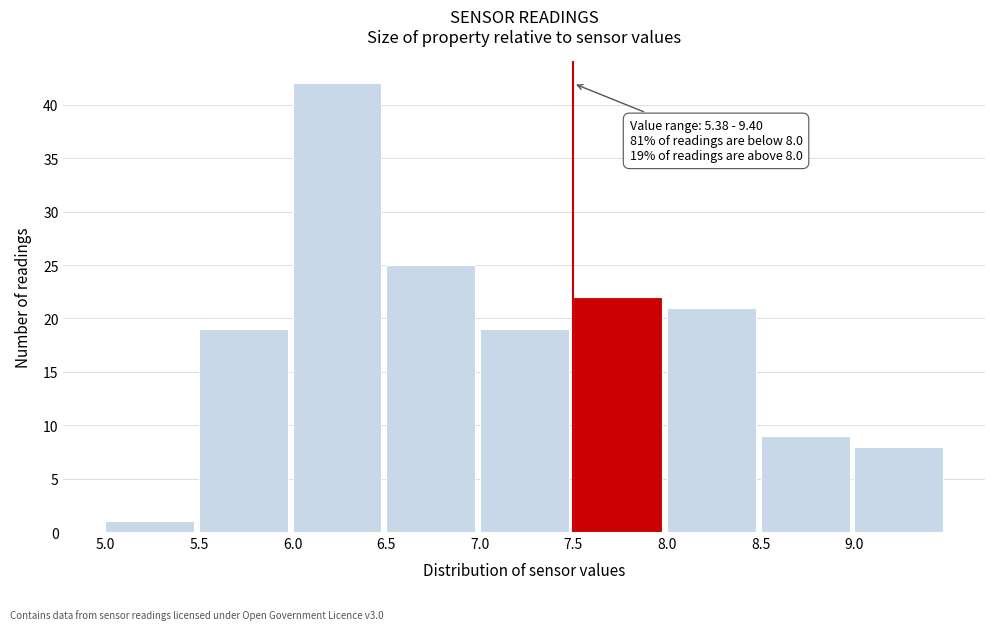

Which range on the x-axis has the tallest bar?

6.0 to 6.5